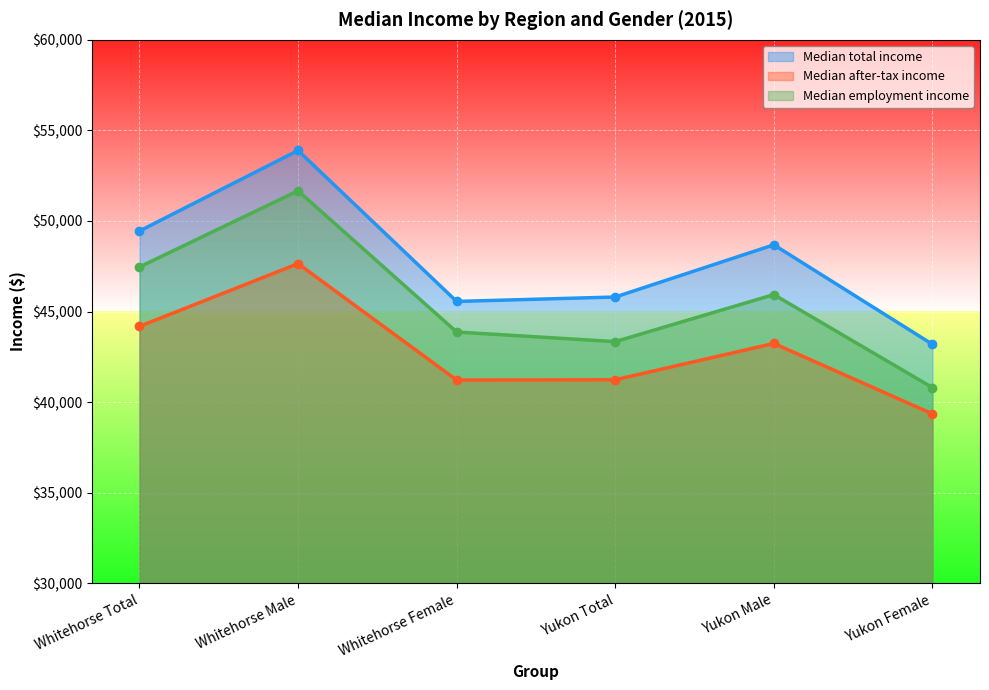

What is the spread (max minus min) of values at Yukon Male?

5445